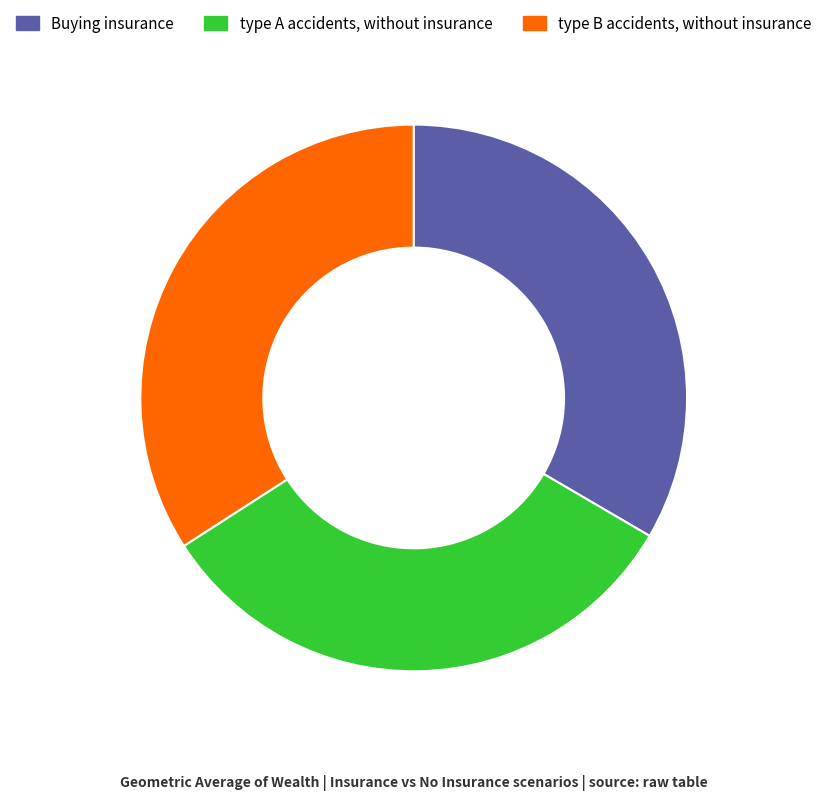

The type B accidents, without insurance slice represents 43% of the pie. True or false?

False